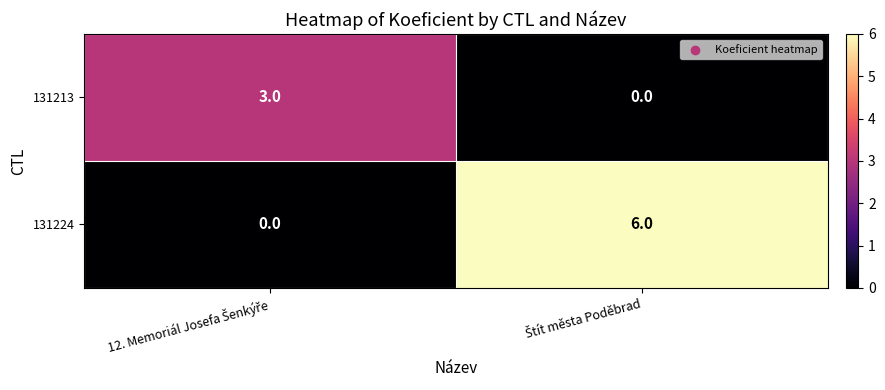

How many distinct data groups are displayed?

2